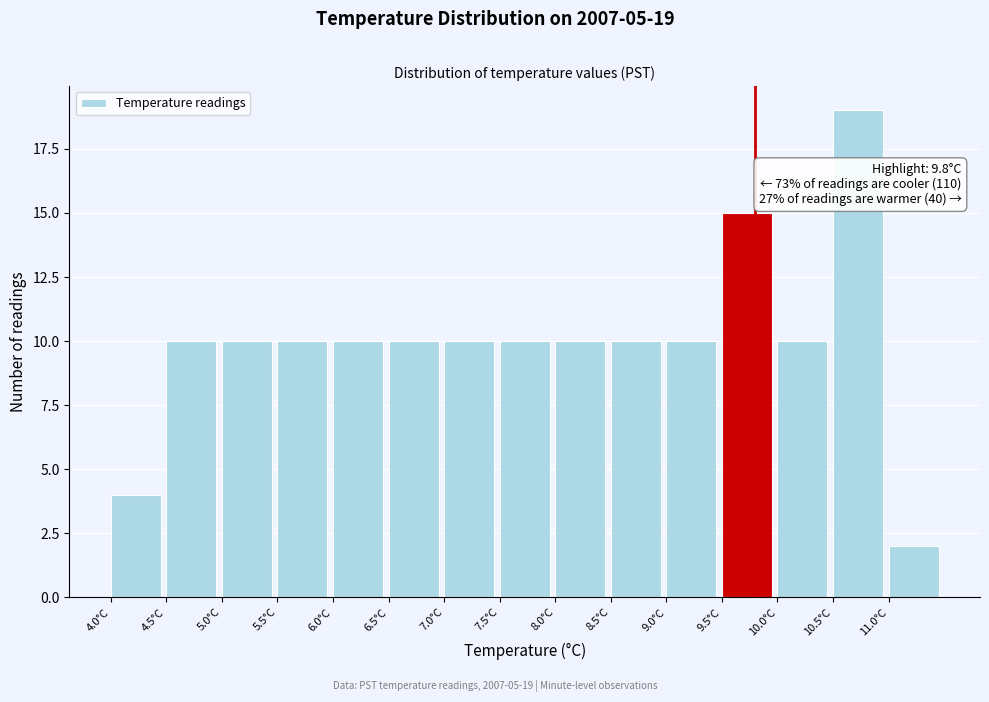

Over which range of the x-axis is the bar tallest?

10.5 to 11.0